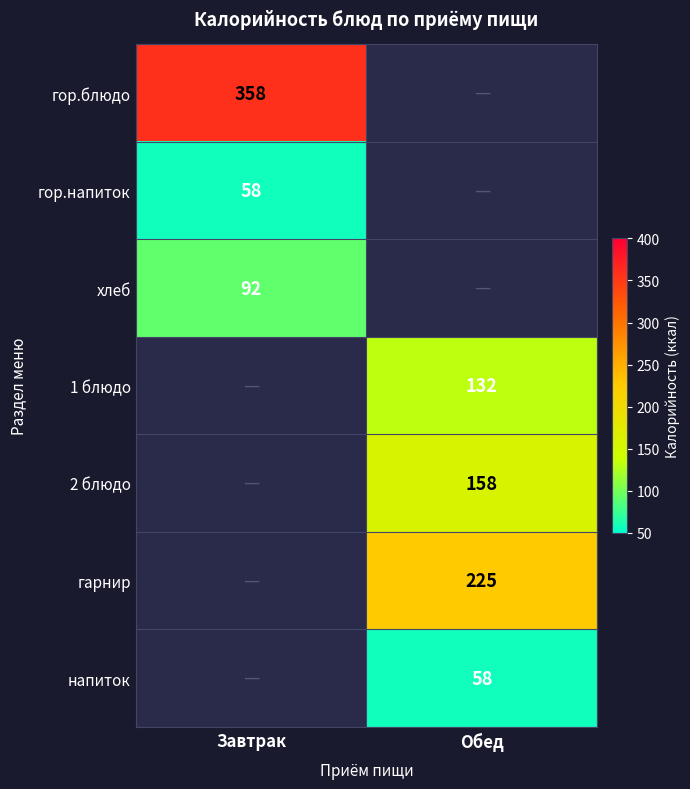

The хлеб series shows 144 at Завтрак. True or false?

False